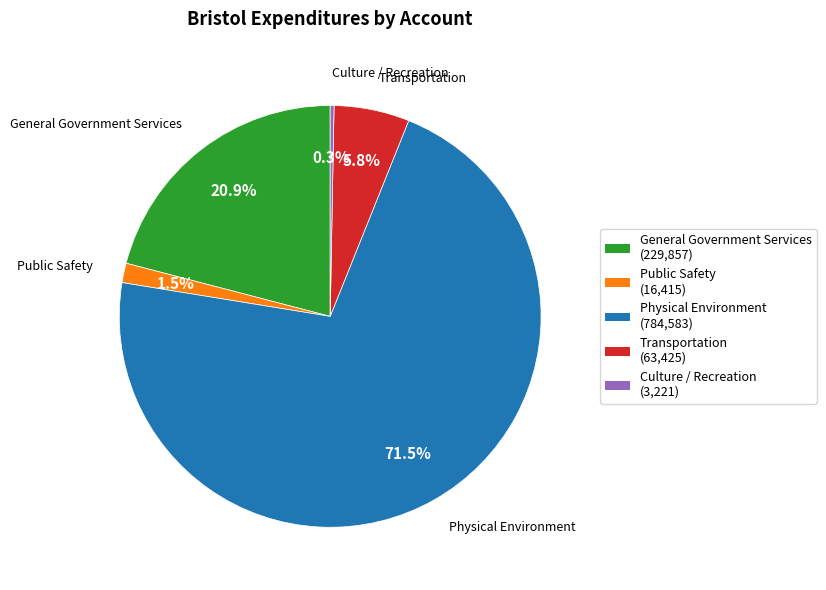

How many slices are in this pie chart?

5